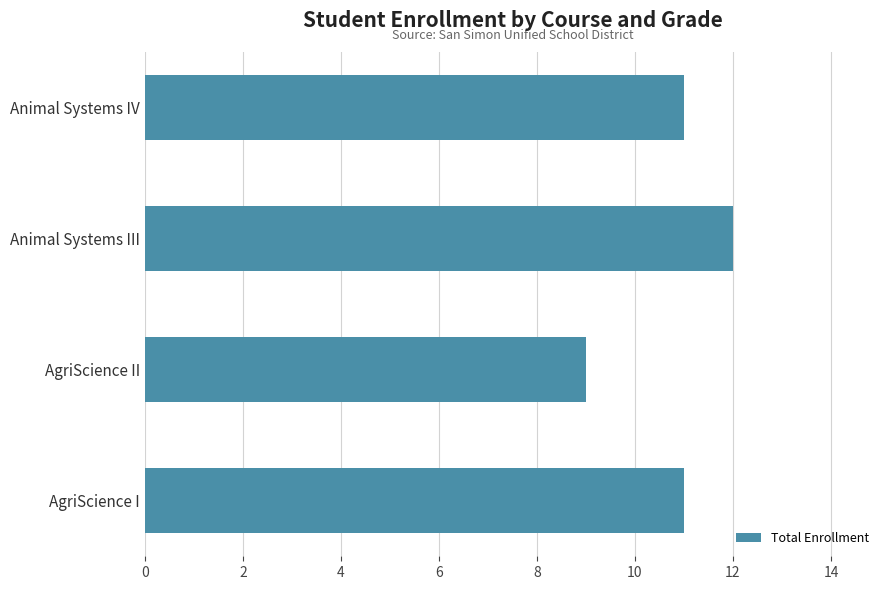

What is the sum of all values?

43